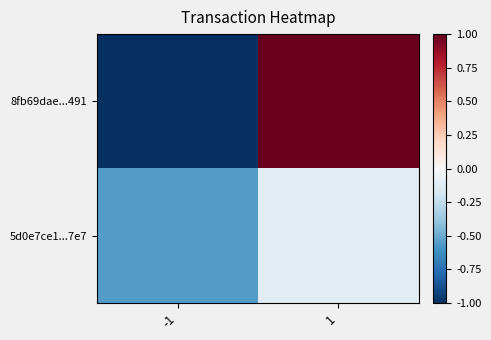

Rank the series by their maximum value, from lowest to highest.

5d0e7ce1...7e7, 8fb69dae...491